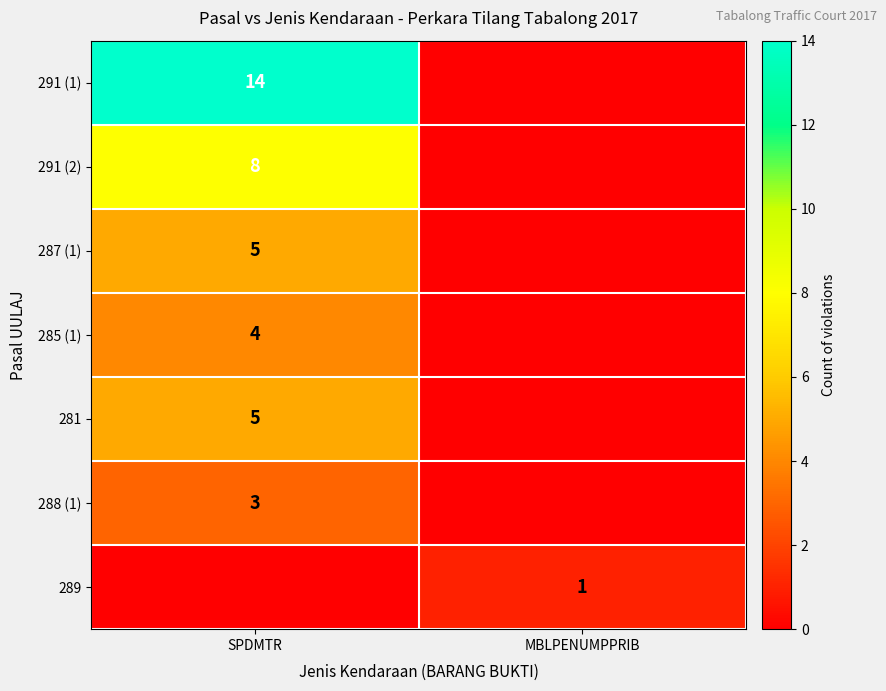

The value of 288 (1) at SPDMTR is 3. True or false?

True